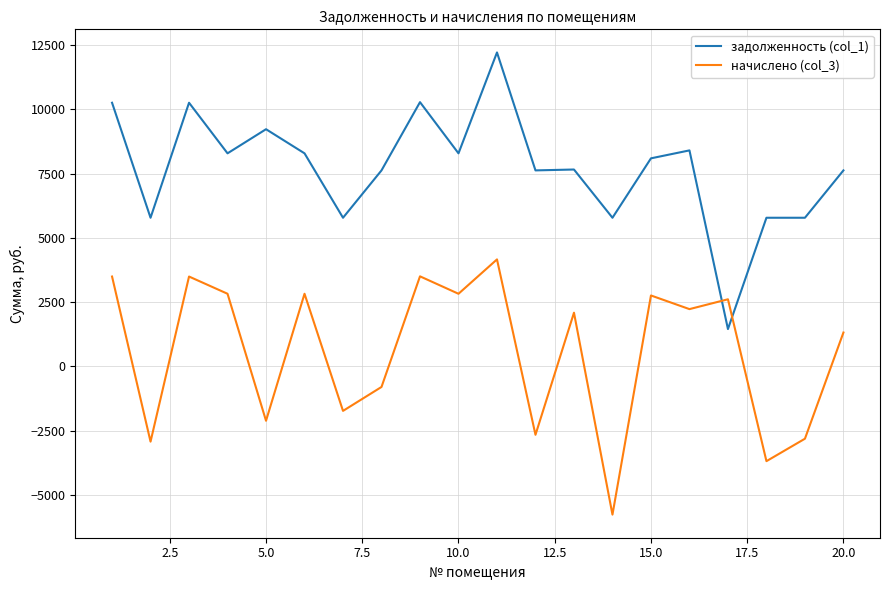

How many distinct data groups are displayed?

2